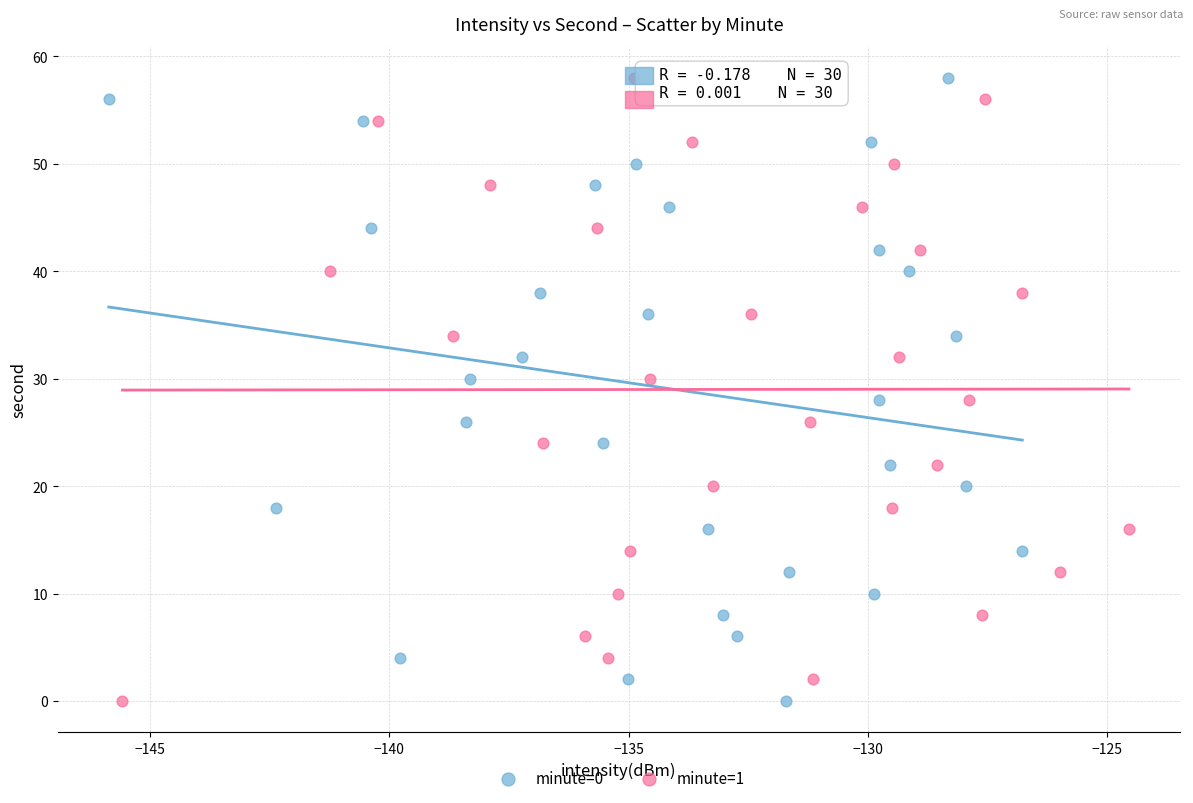

What are all the series names shown in the legend?

minute=0, minute=1